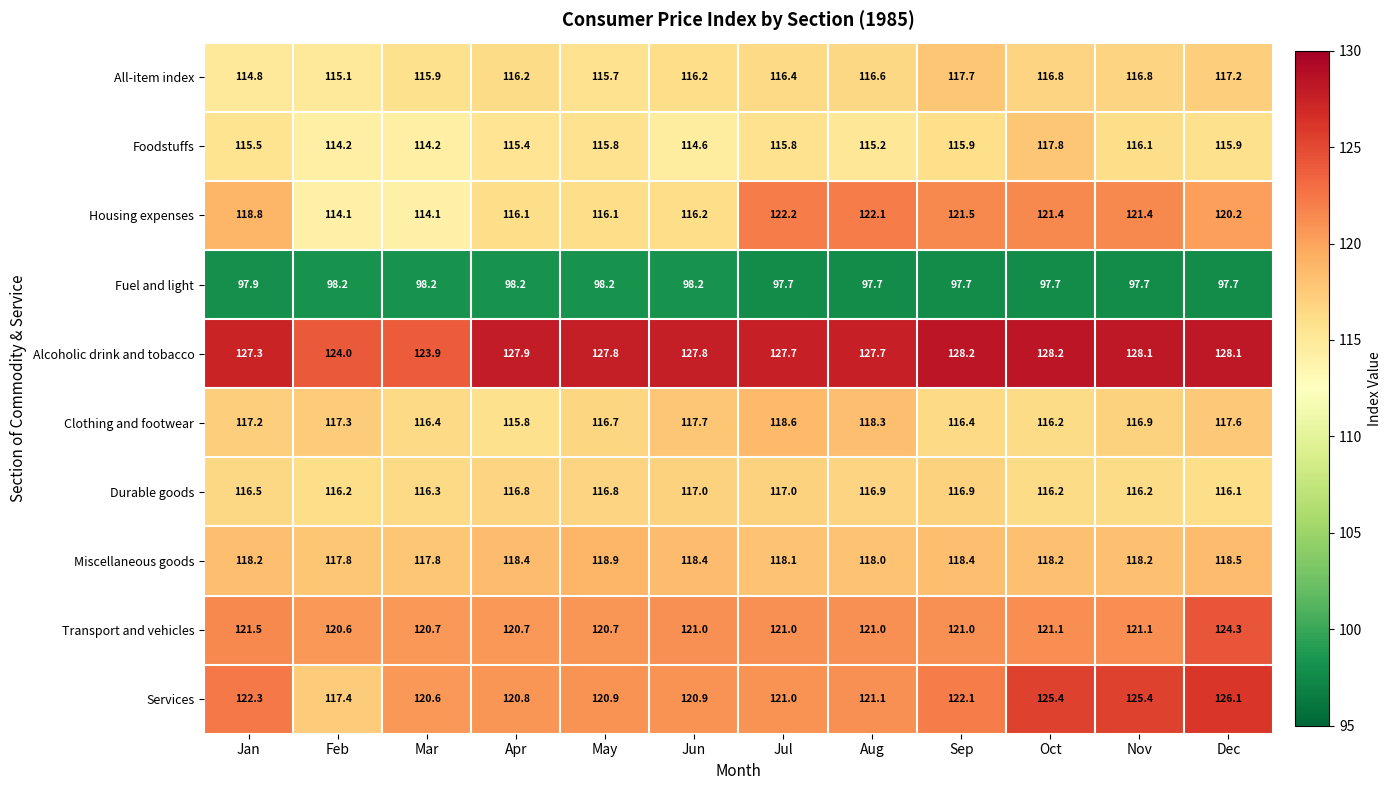

The value of Transport and vehicles at Nov is 172.5. True or false?

False